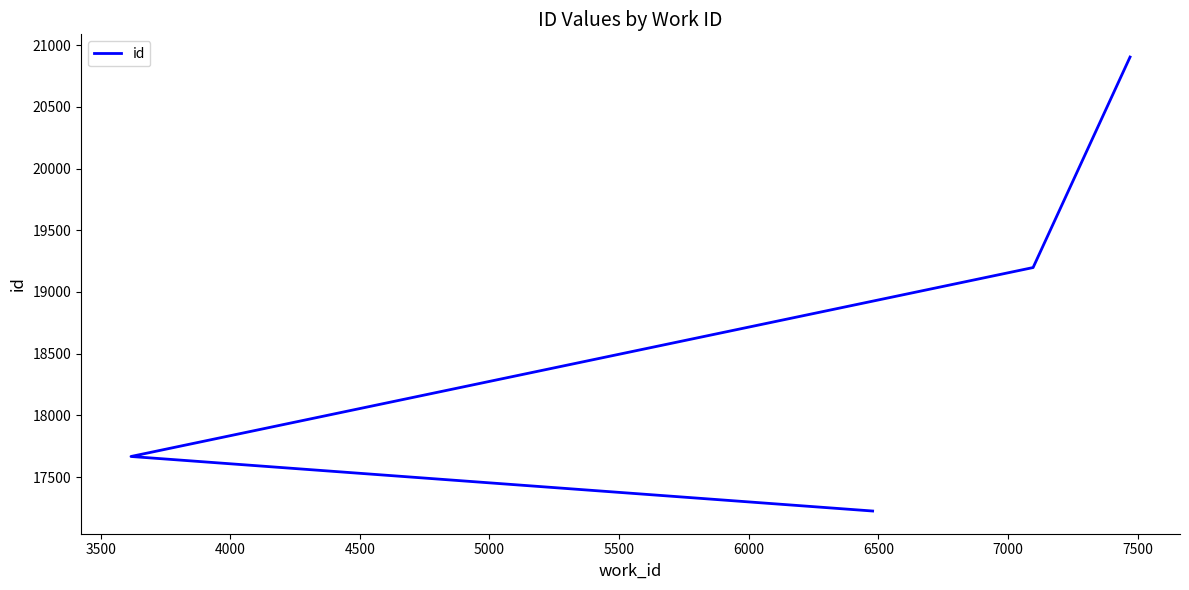

How many categories are shown in the chart?

4